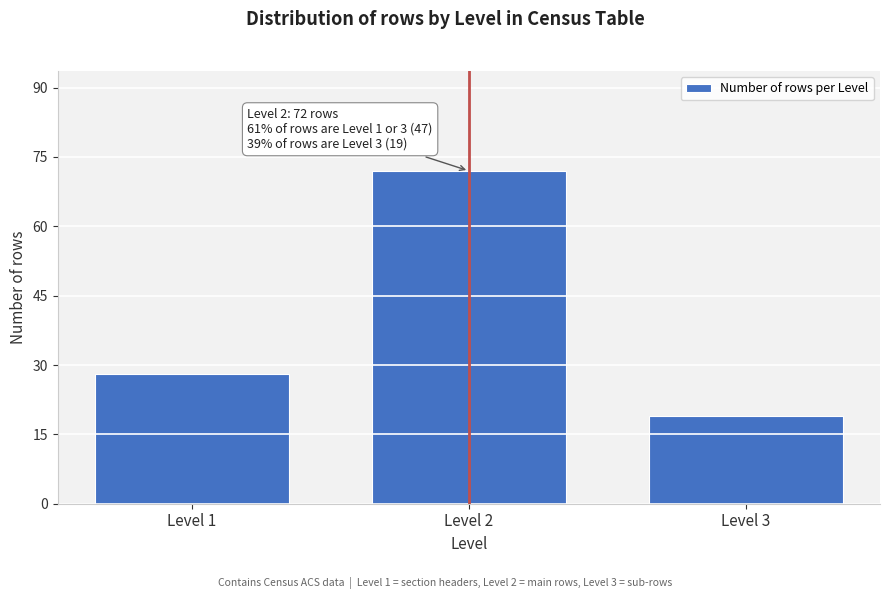

Reading left to right, what are all the values shown in this chart?

Level 1=28	Level 2=72	Level 3=19